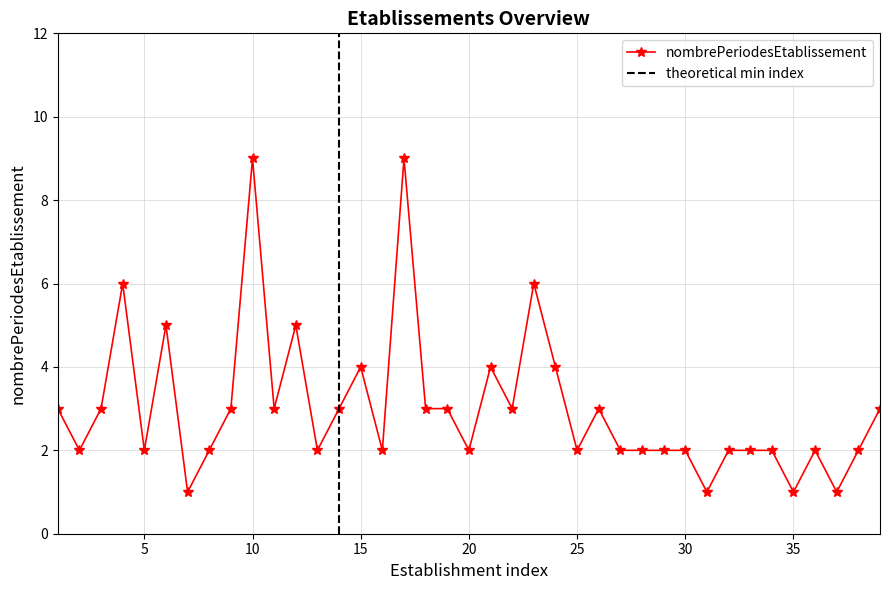

Is this an area chart (filled region under the line)?

No